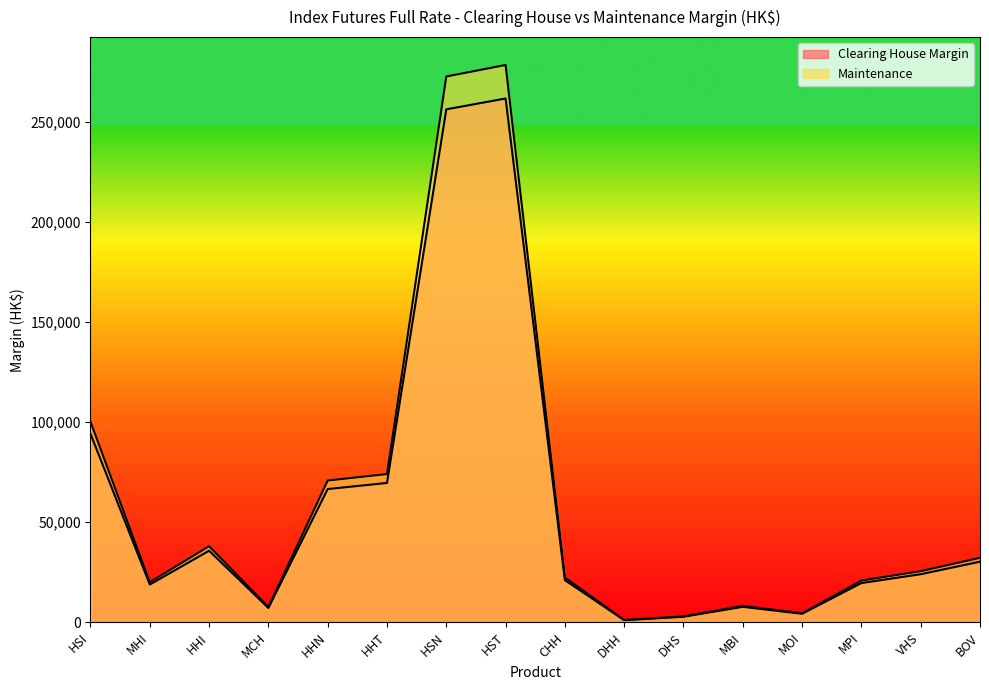

What value does the Maintenance series have at HST, to the nearest 50?

278250